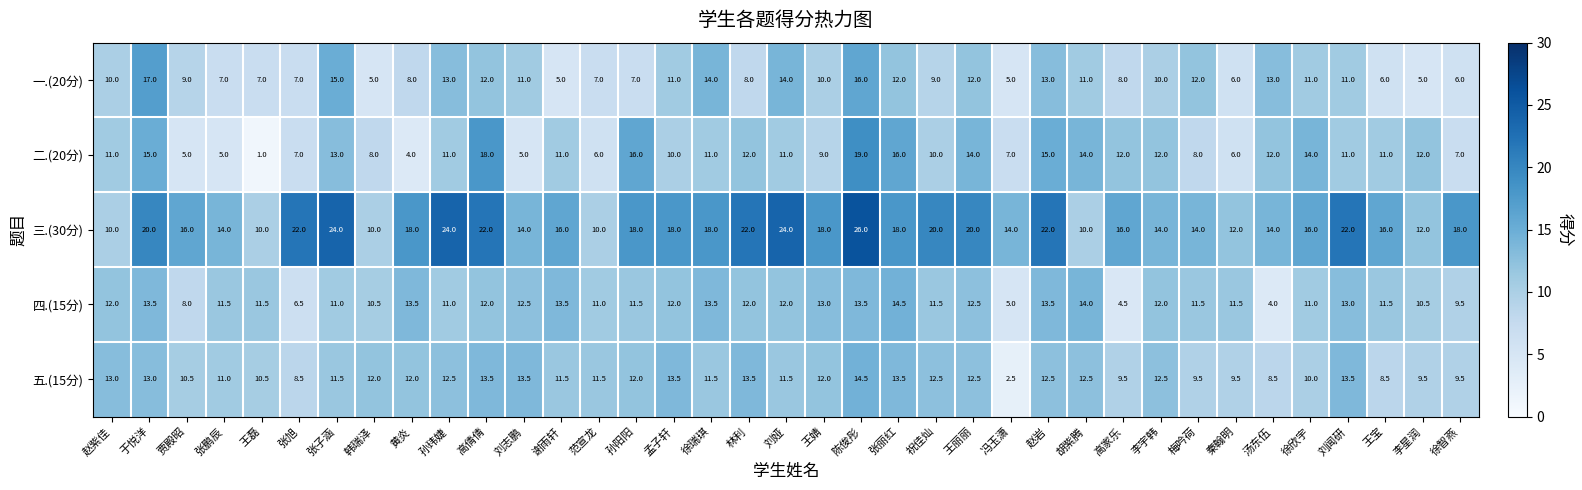

What value does the 三.(30分) series have at 孙玮婕?

24.0